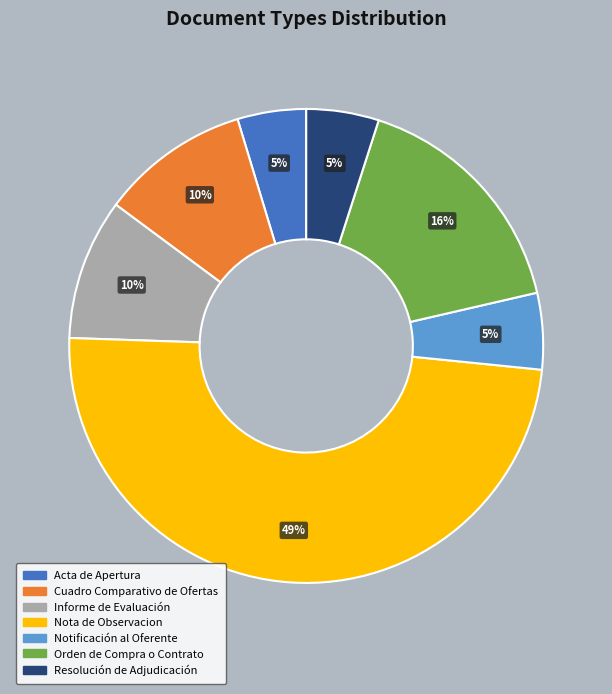

Which slice is the largest?

Nota de Observacion